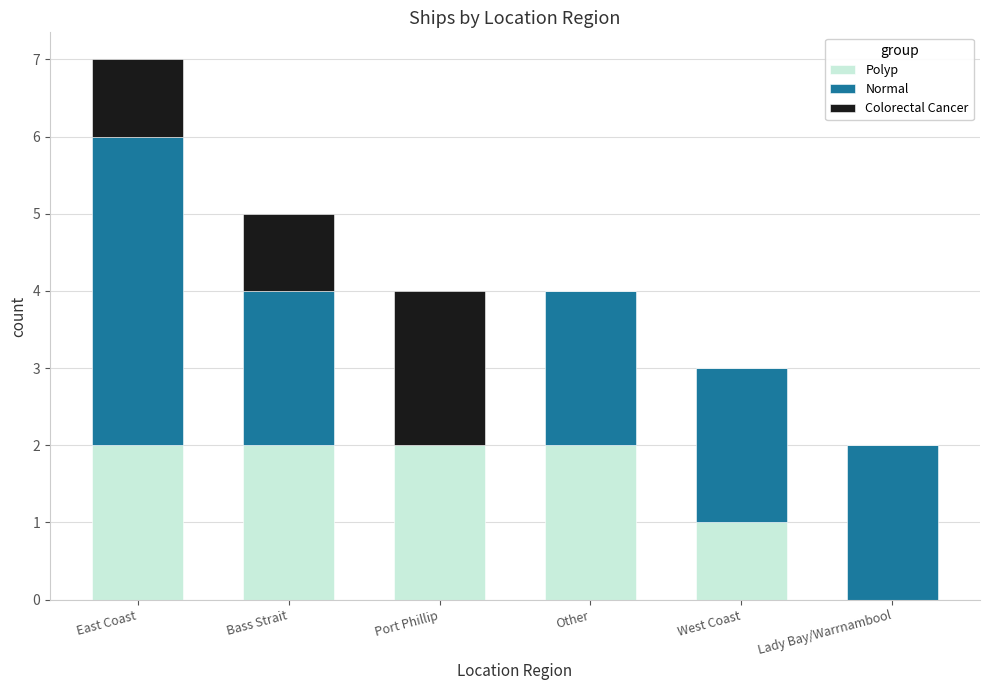

What is the sum of all Polyp values?

9